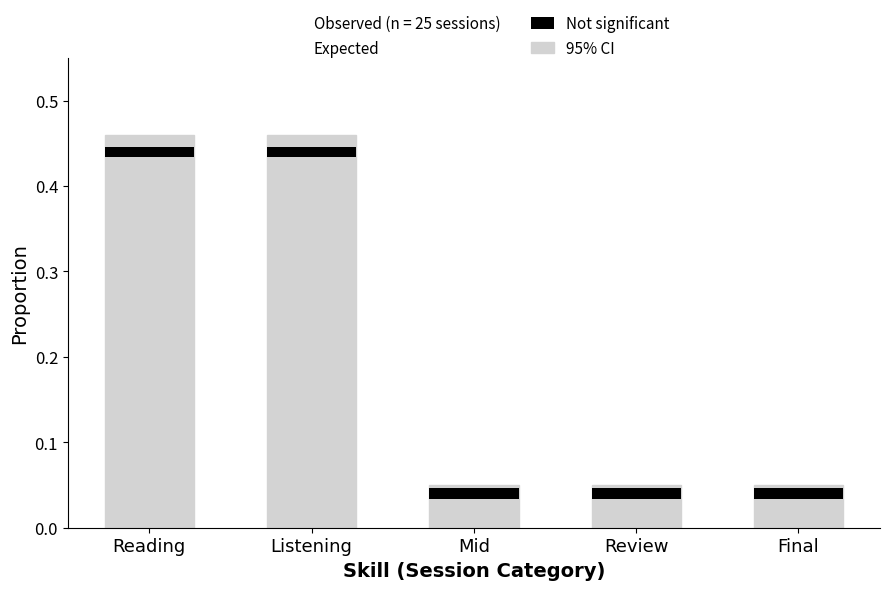

At which label is the value closest to 0?

Mid